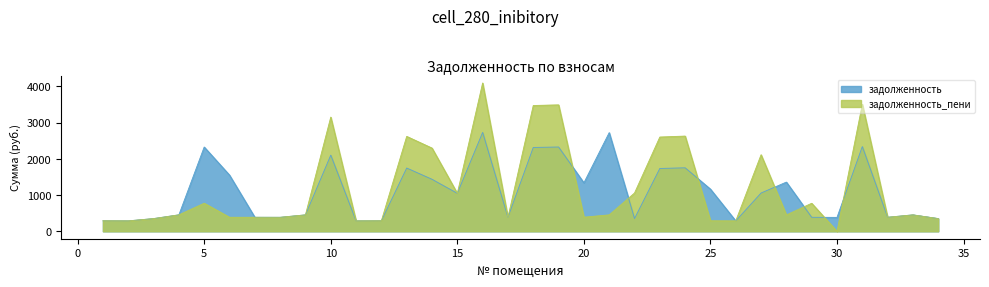

True or false: задолженность_пени and задолженность intersect in this chart.

True